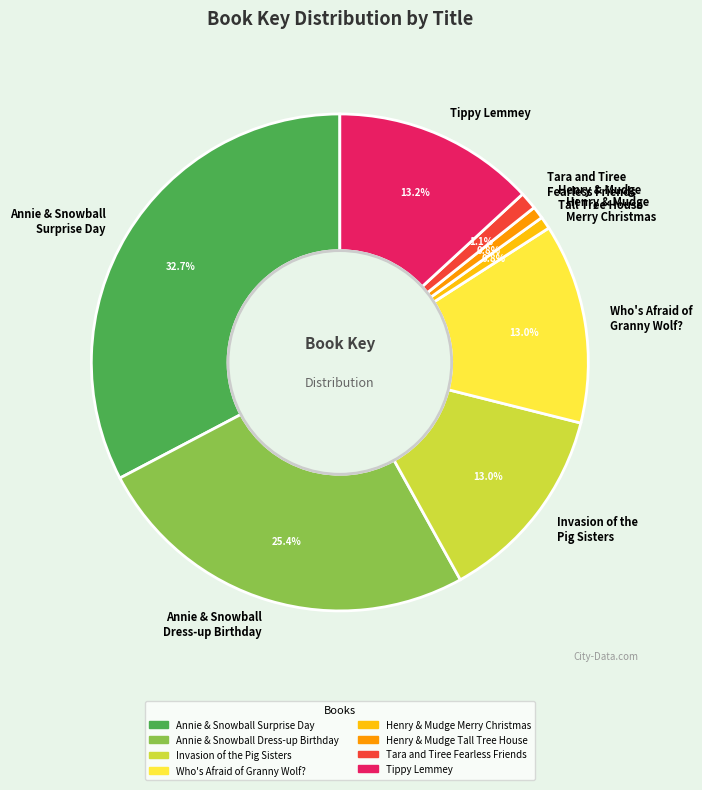

Is there a majority slice in this chart?

No